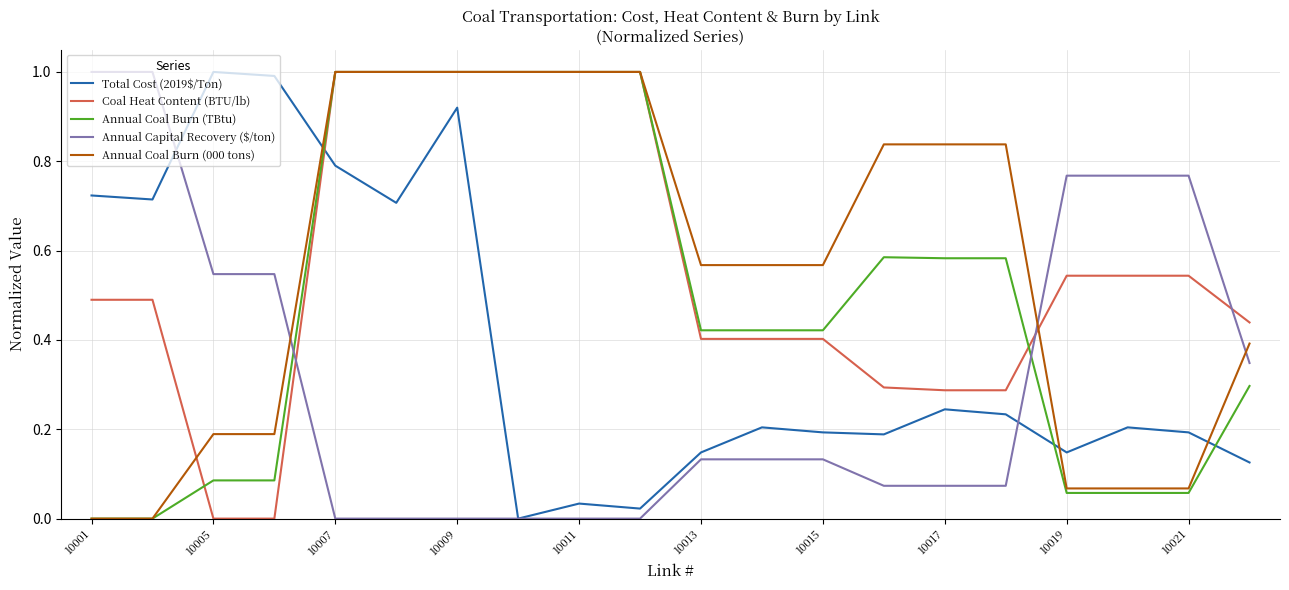

True or false: Annual Capital Recovery ($/ton) and Coal Heat Content (BTU/lb) intersect in this chart.

True